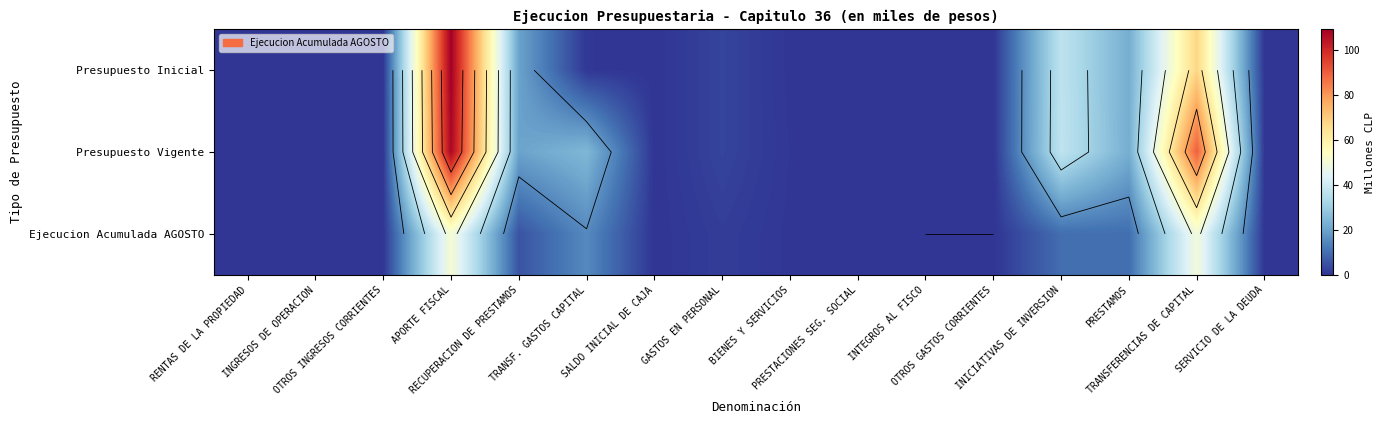

Between INGRESOS DE OPERACION and TRANSFERENCIAS DE CAPITAL, which series saw the biggest shift?

Presupuesto Vigente